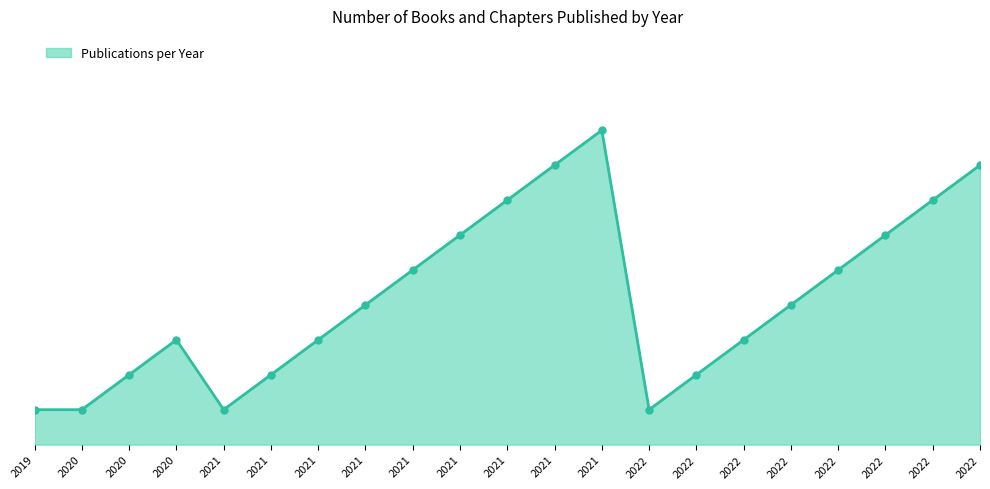

Does the chart display data point markers on the line(s)?

No